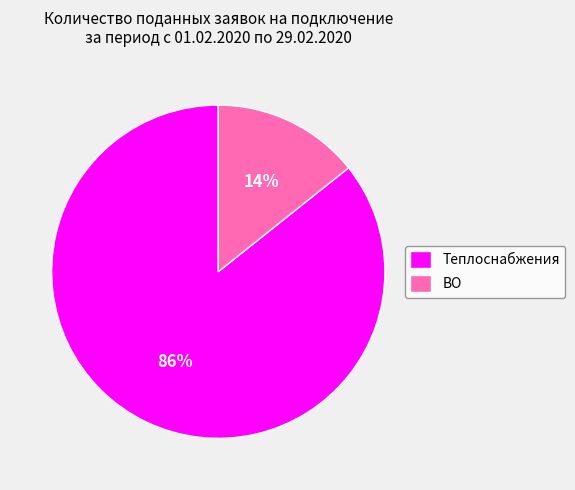

To the nearest percent, what is the combined percentage of Теплоснабжения and ВО?

100%